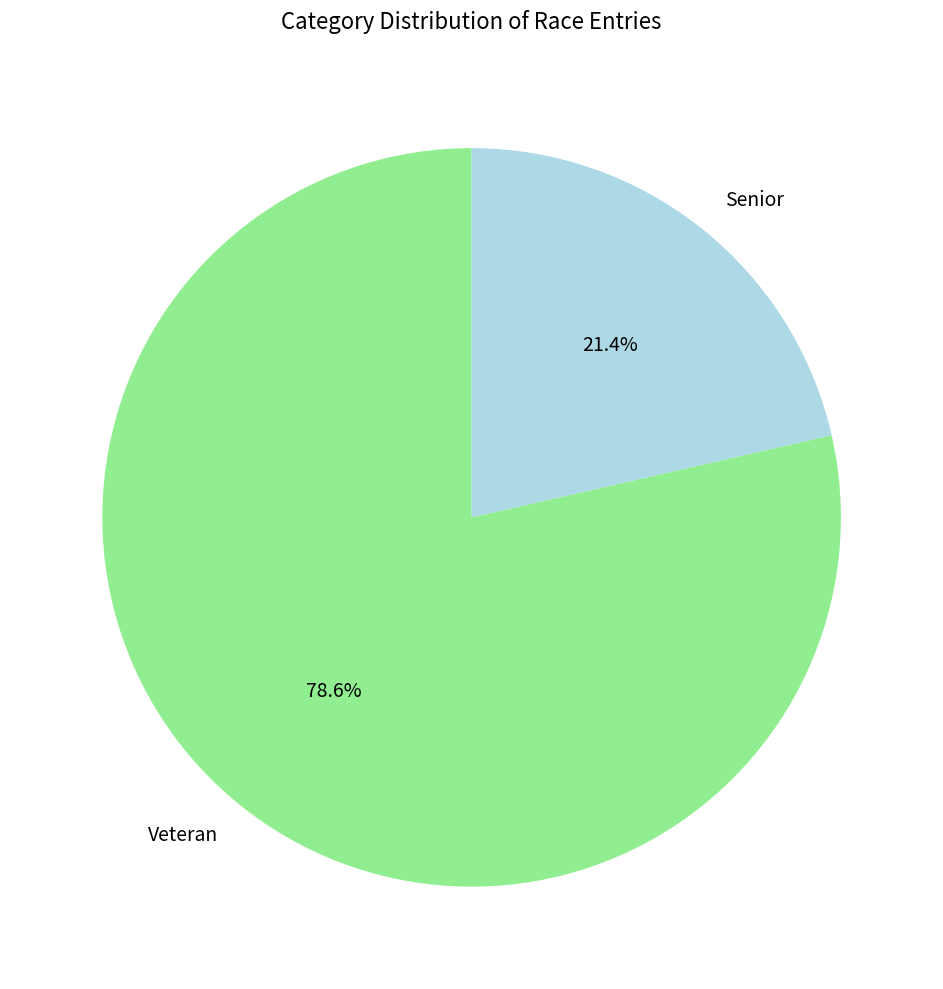

True or false: Senior accounts for 21% of the total.

True